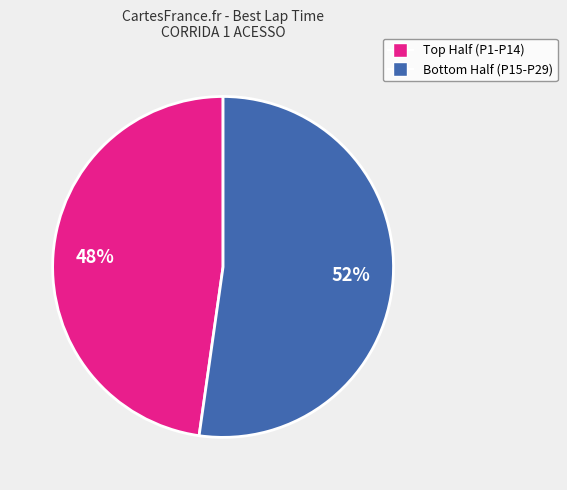

To the nearest percent, what is the average slice percentage?

50%